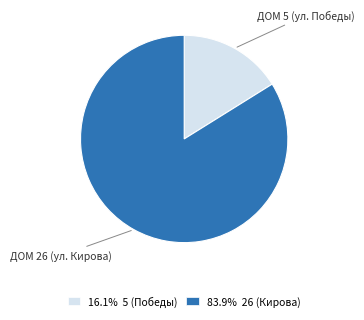

Does any single category account for the majority?

Yes